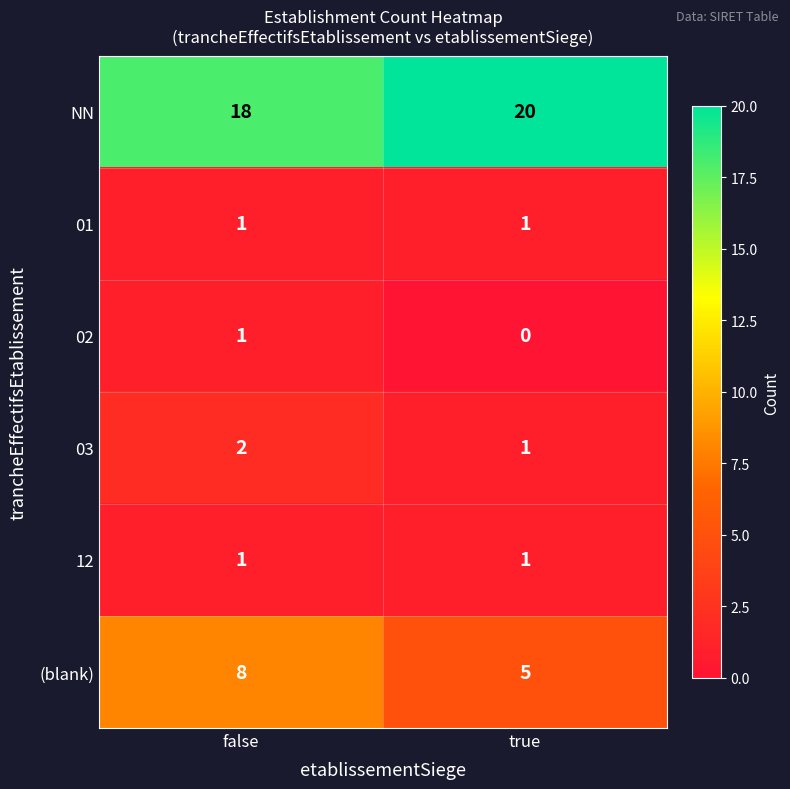

At which category is the sum across all series the highest?

false